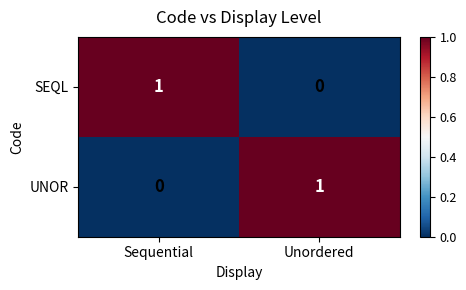

True or false: SEQL has a value of 1 at Sequential.

True